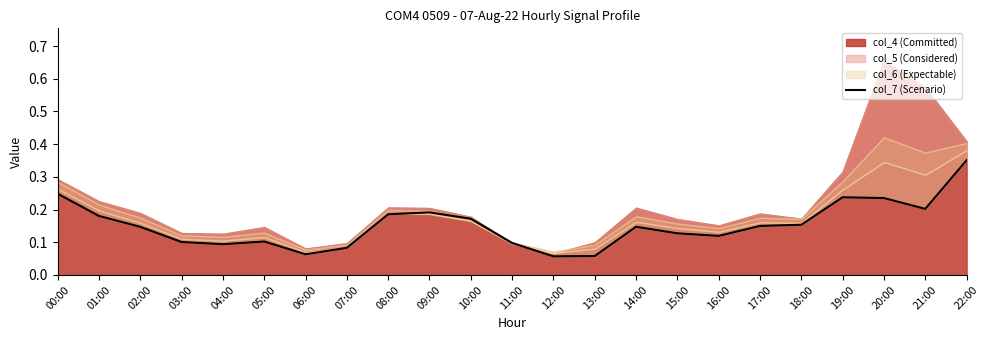

What is the approximate value at 01:00?

0.2